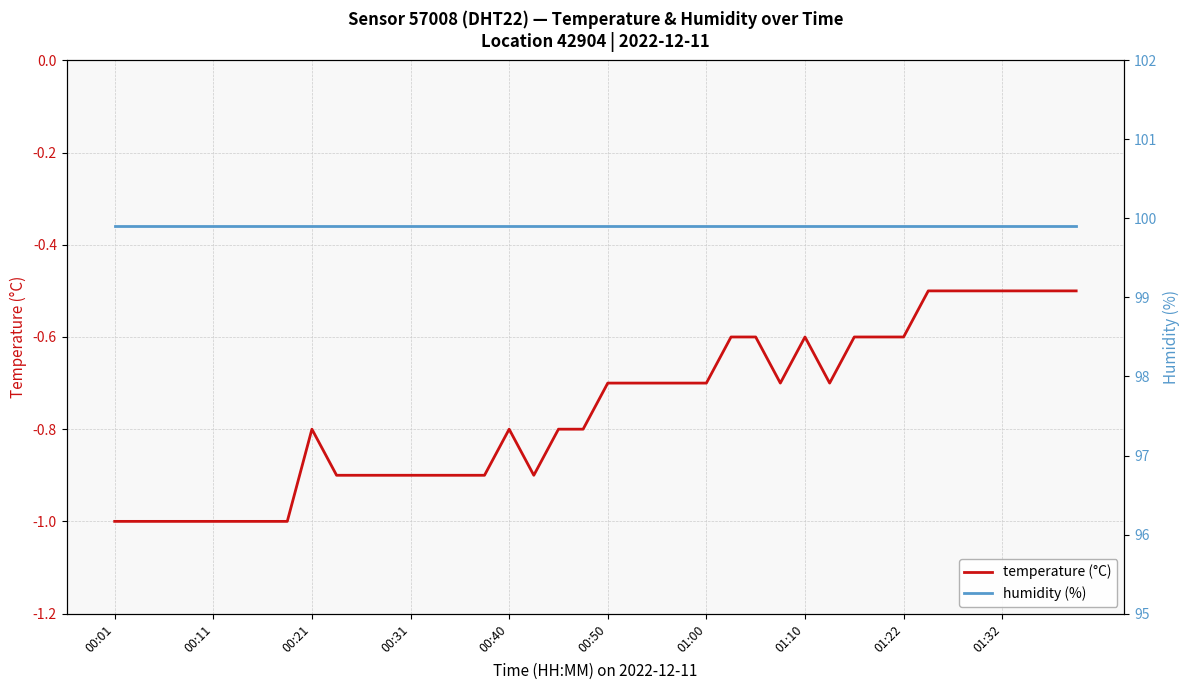

True or false: temperature (°C) and humidity (%) intersect in this chart.

False